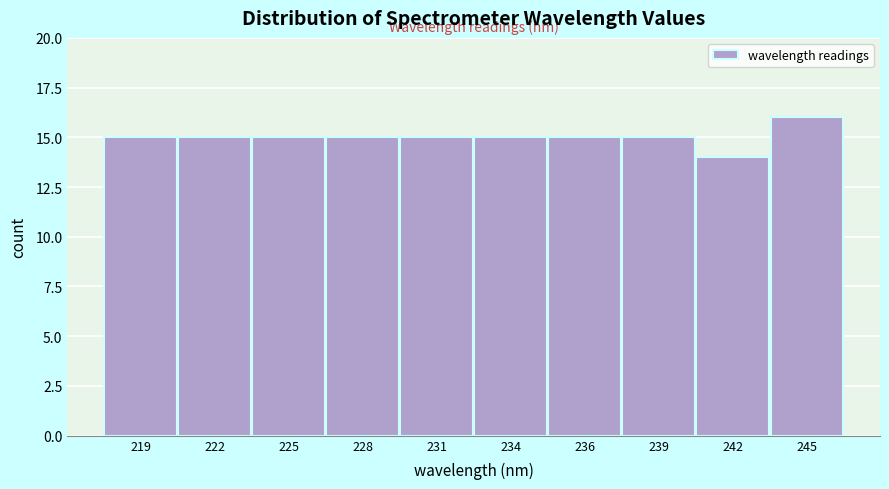

Reading left to right, transcribe all the data shown in this chart.

219=15	222=15	225=15	228=15	231=15	234=15	236=15	239=15	242=14	245=16